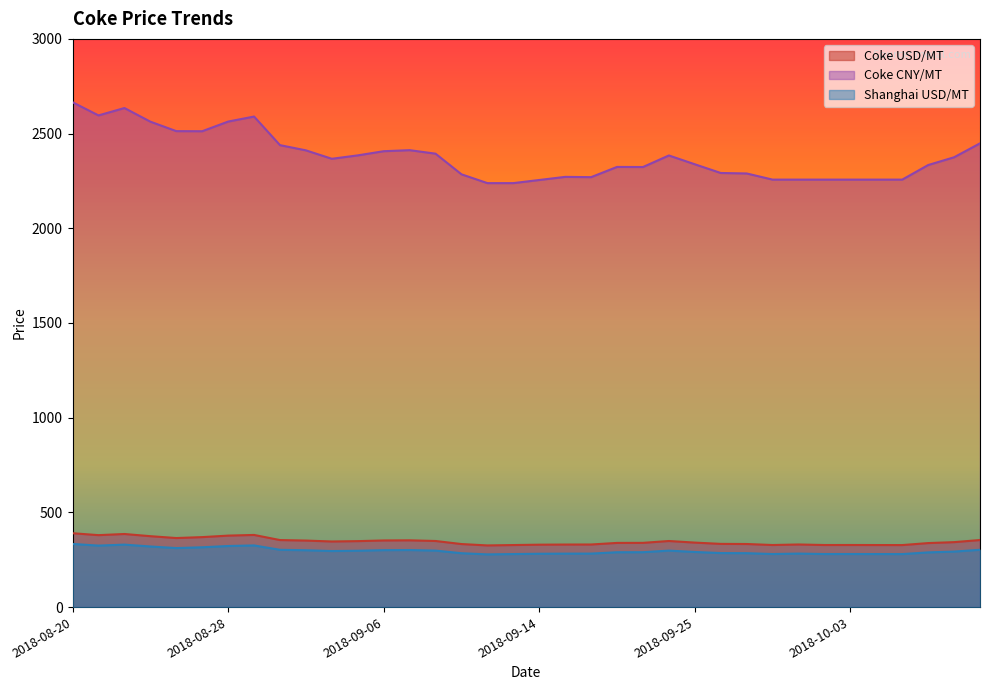

True or false: Shanghai USD/MT and Coke CNY/MT intersect in this chart.

False